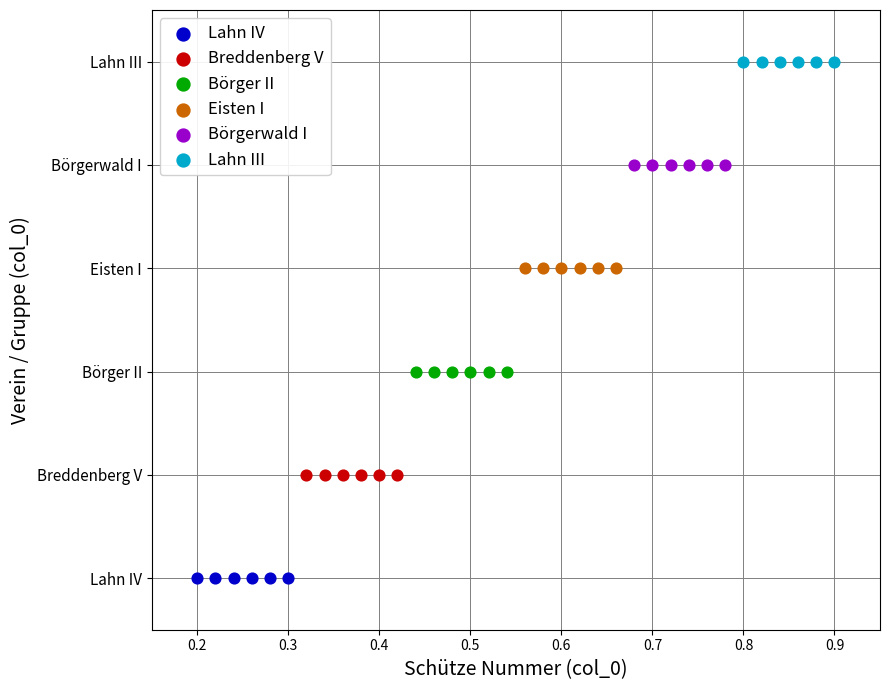

Which series contains the highest Y value?

Lahn III